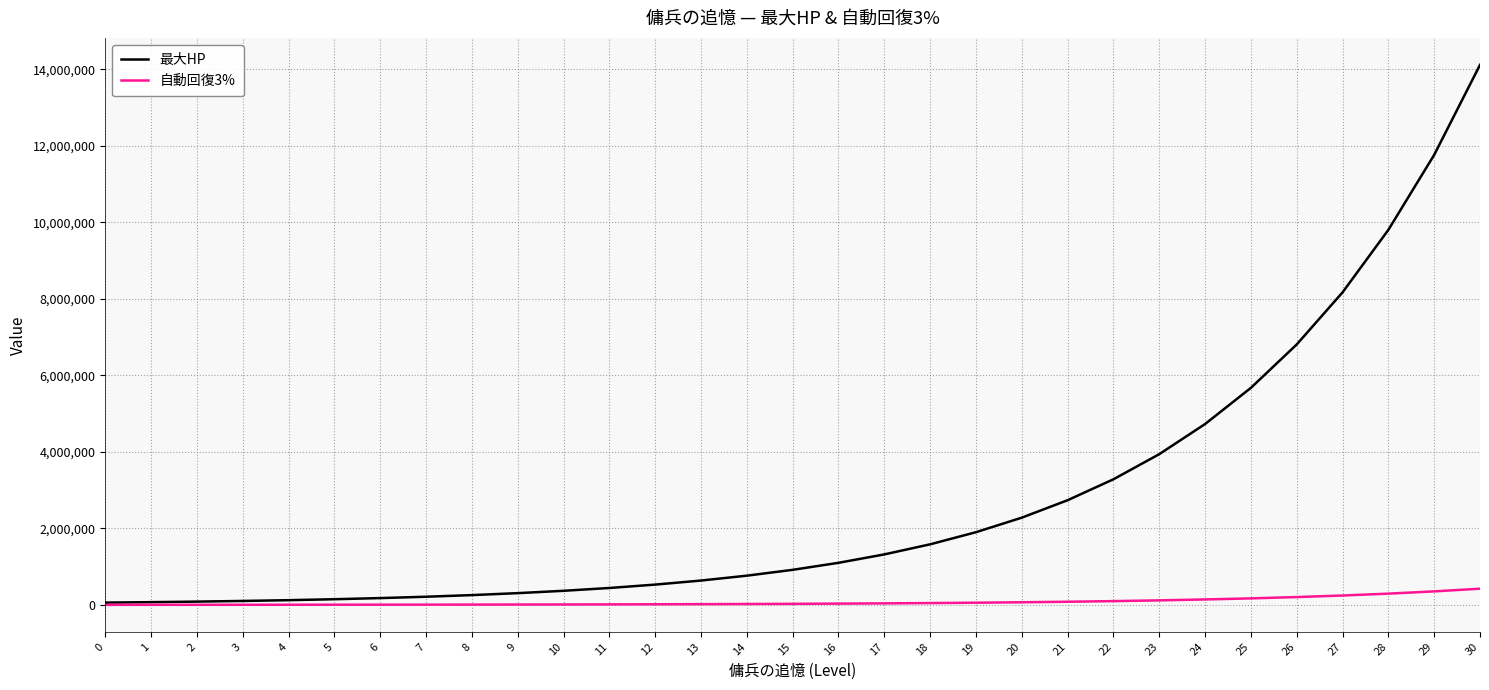

What is the maximum value shown in the chart?

14120095